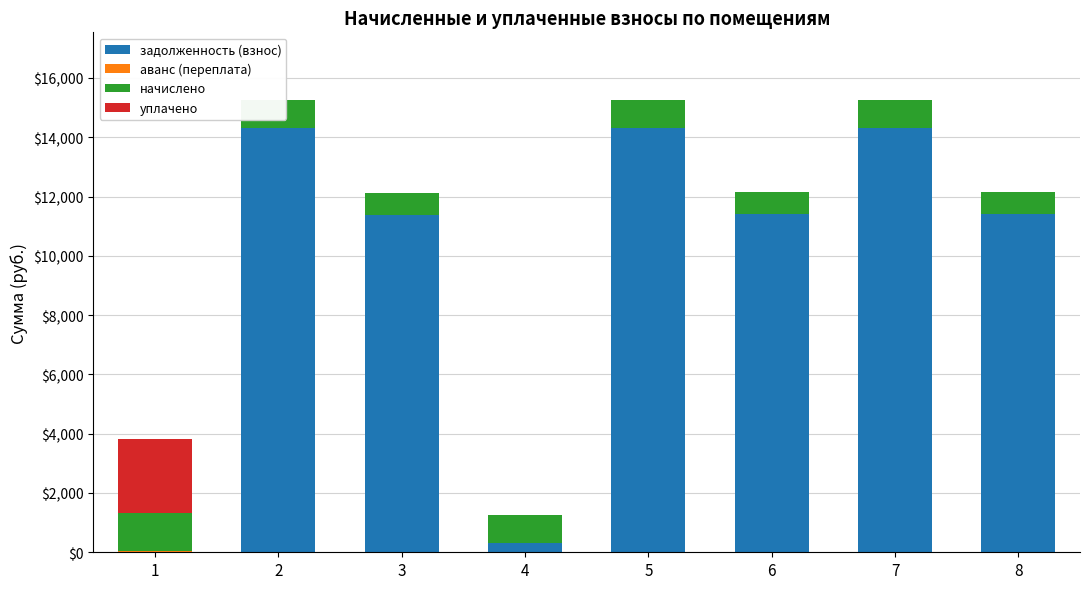

Rank the series at 7 from highest to lowest value.

задолженность (взнос), начислено, аванс (переплата), уплачено